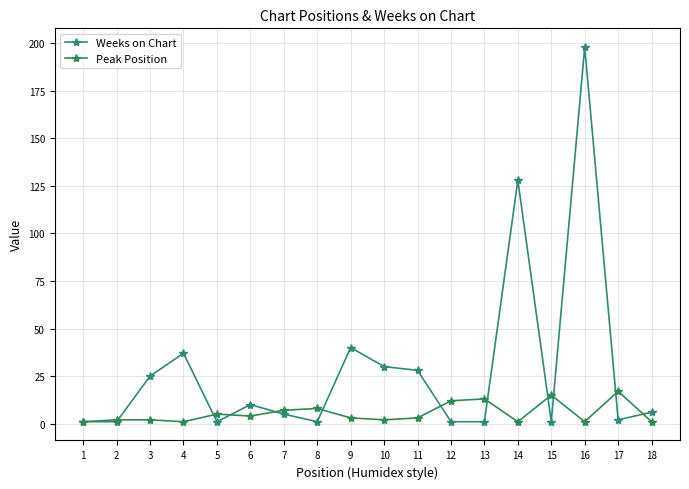

The value of Weeks on Chart at 5 is 1. True or false?

True